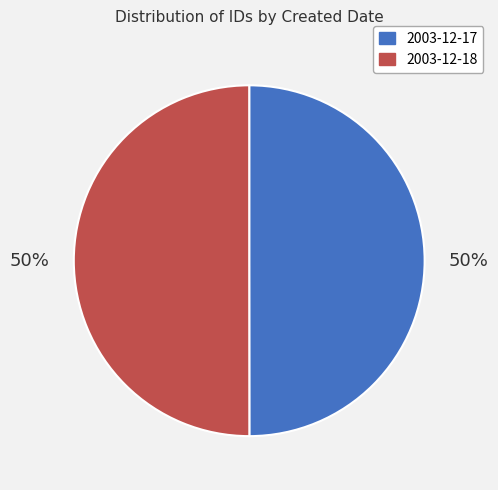

To the nearest percent, what portion does 2003-12-17 represent?

50%